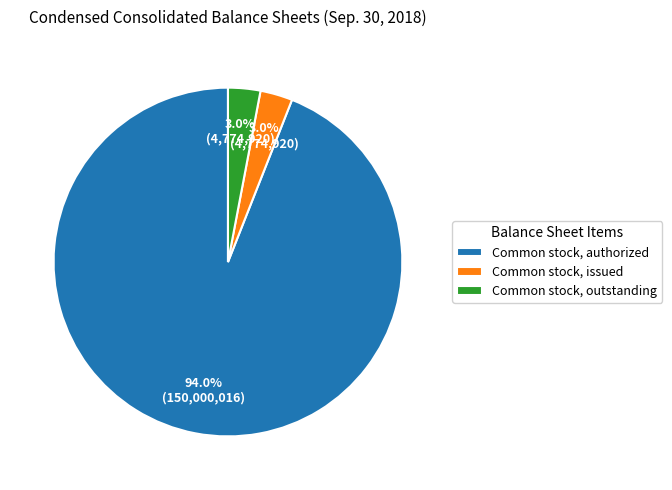

How many slices are in this pie chart?

3